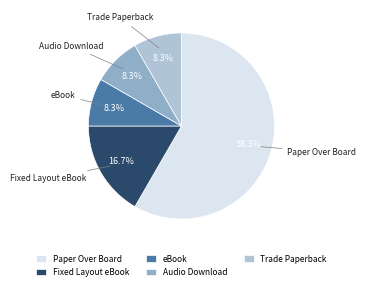

What portion of the pie excludes Fixed Layout eBook?

83.3%